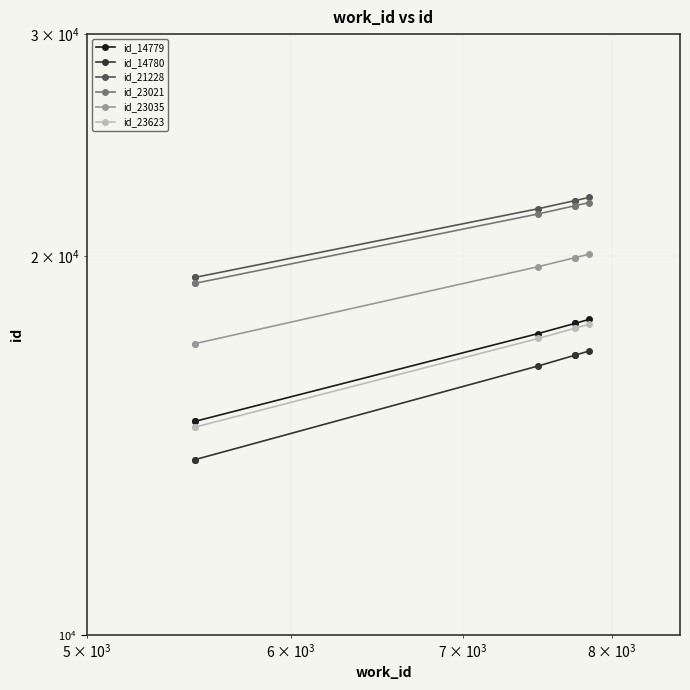

List the series in order of their peak value, highest first.

id_21228, id_23021, id_23035, id_14779, id_23623, id_14780